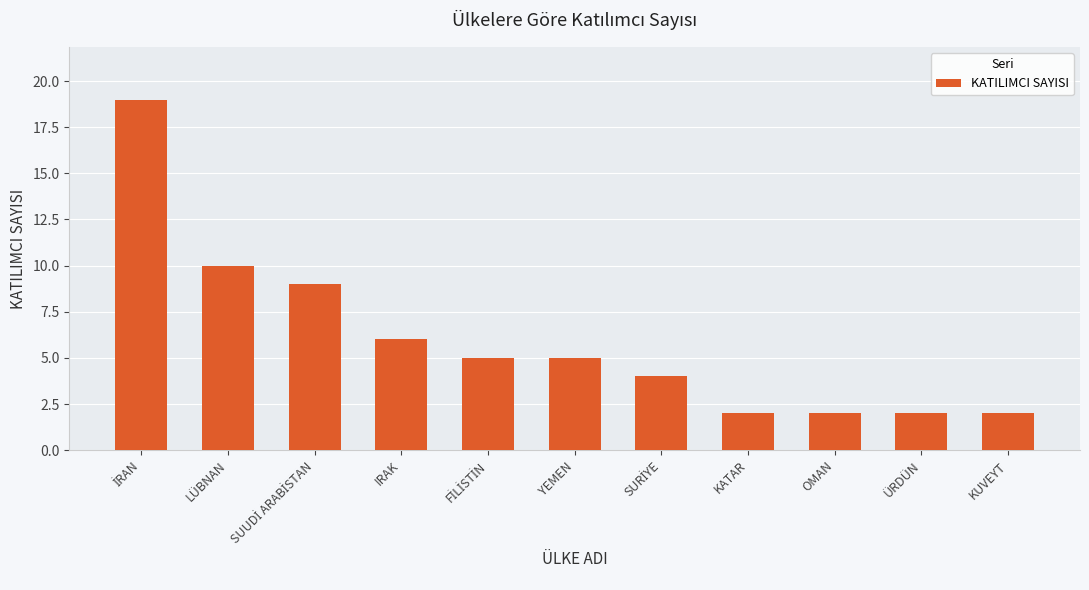

Between KUVEYT and LÜBNAN, which is larger?

LÜBNAN